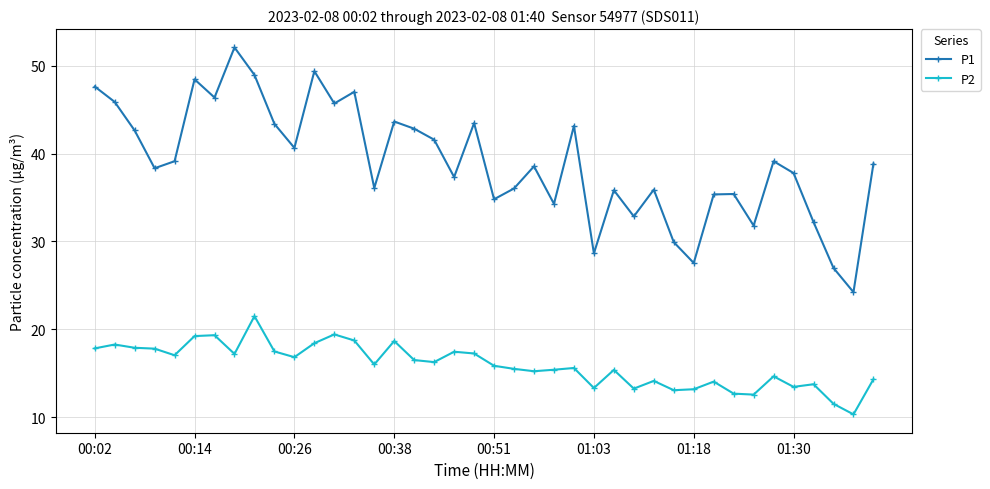

True or false: P1 and P2 intersect in this chart.

False